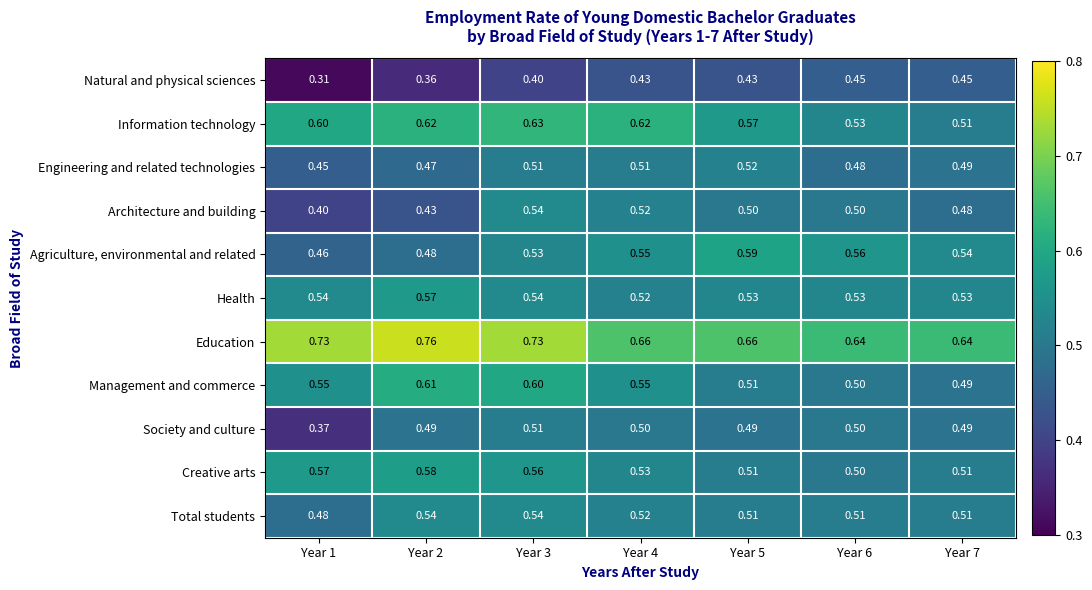

Which series changed the most between Year 4 and Year 7?

Information technology